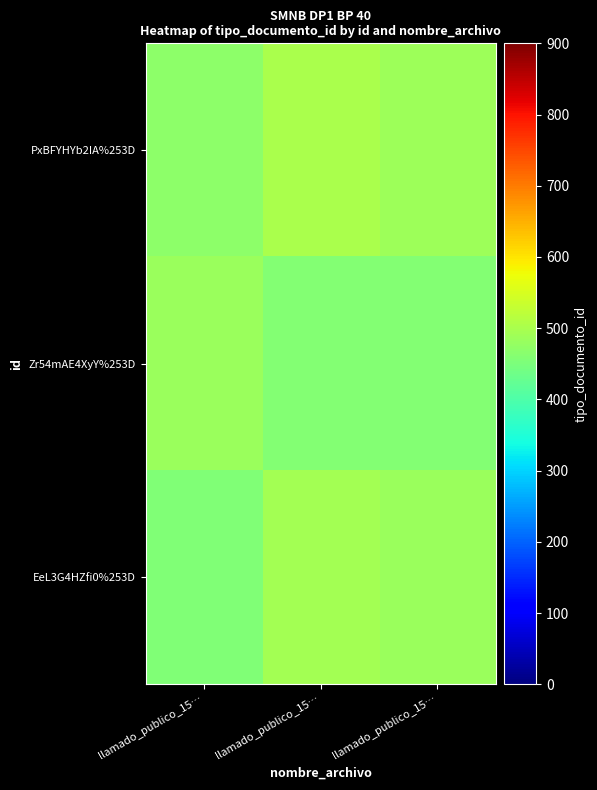

Count the number of categories in the chart.

3